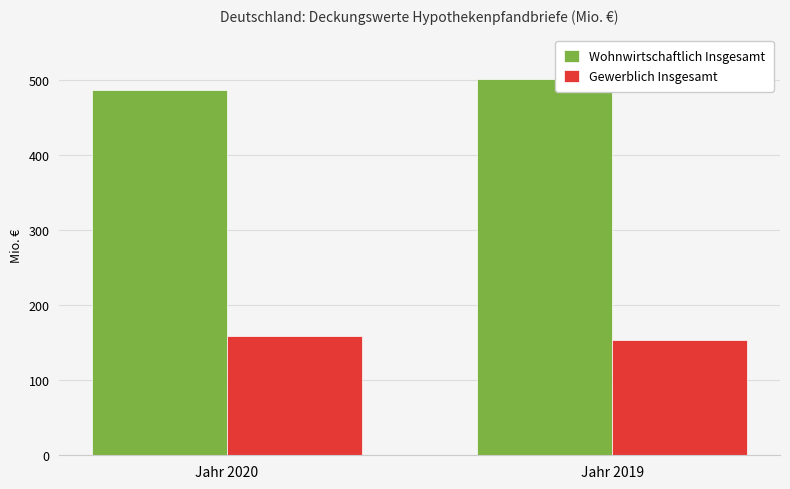

Reading left to right, what are all the values shown in this chart?

Wohnwirtschaftlich Insgesamt: 486.3	501.0
Gewerblich Insgesamt: 159.3	153.0